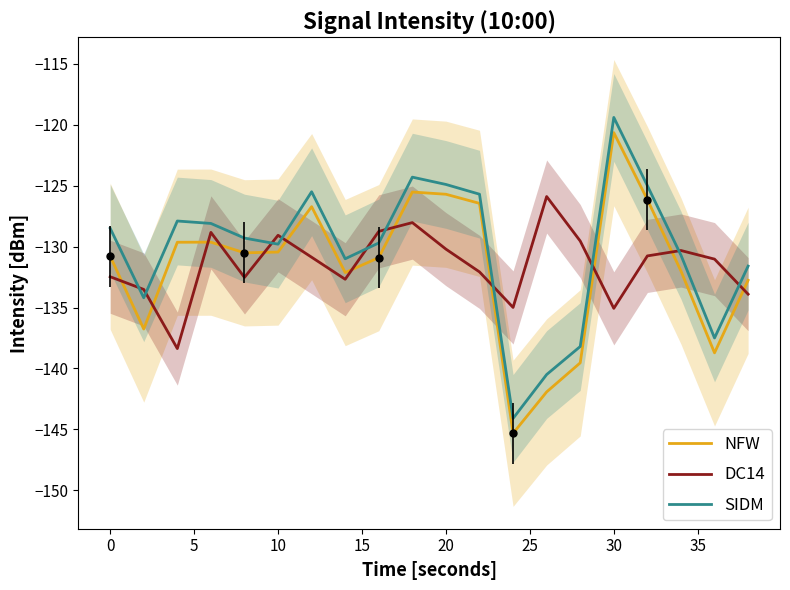

What is the sum of all DC14 values?

-2628.9